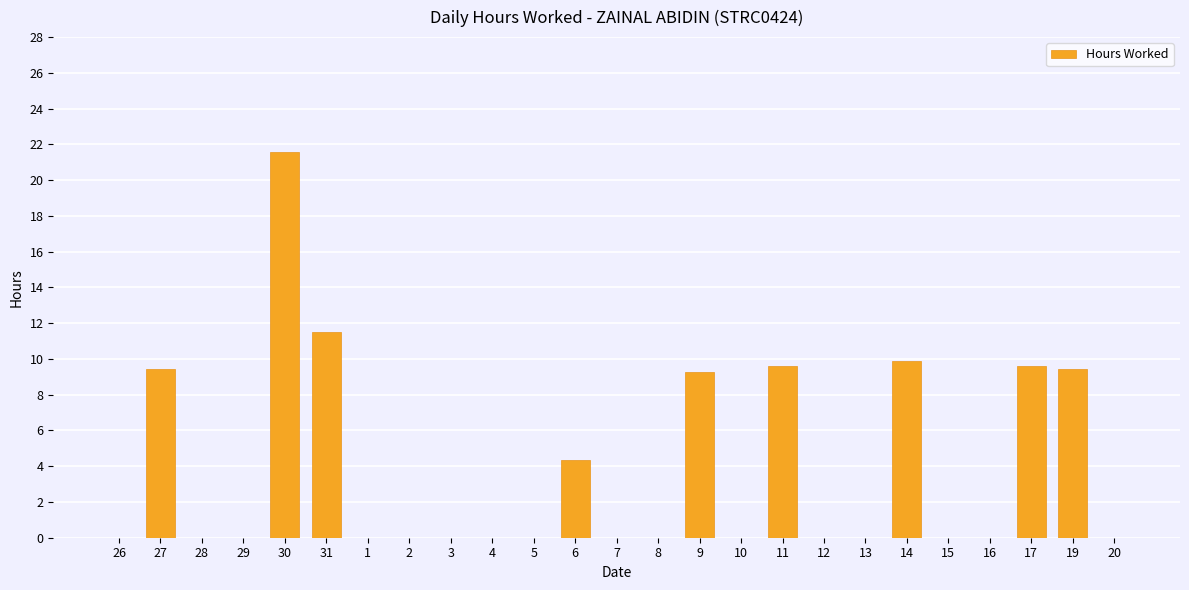

The chart shows a value of 9.6 at 17. True or false?

True